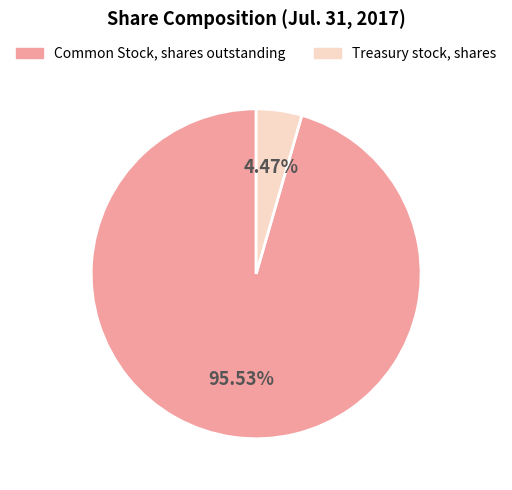

Which slice is the smallest?

Treasury stock, shares